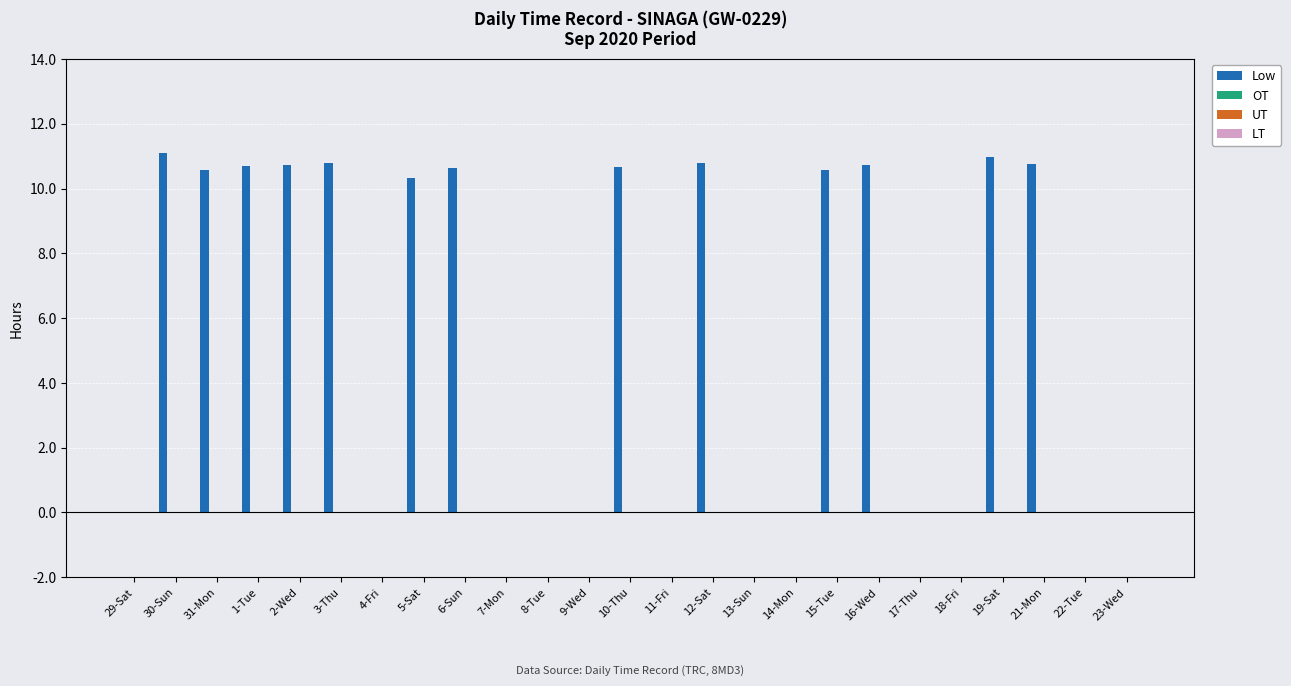

What is the greatest value displayed?

11.1